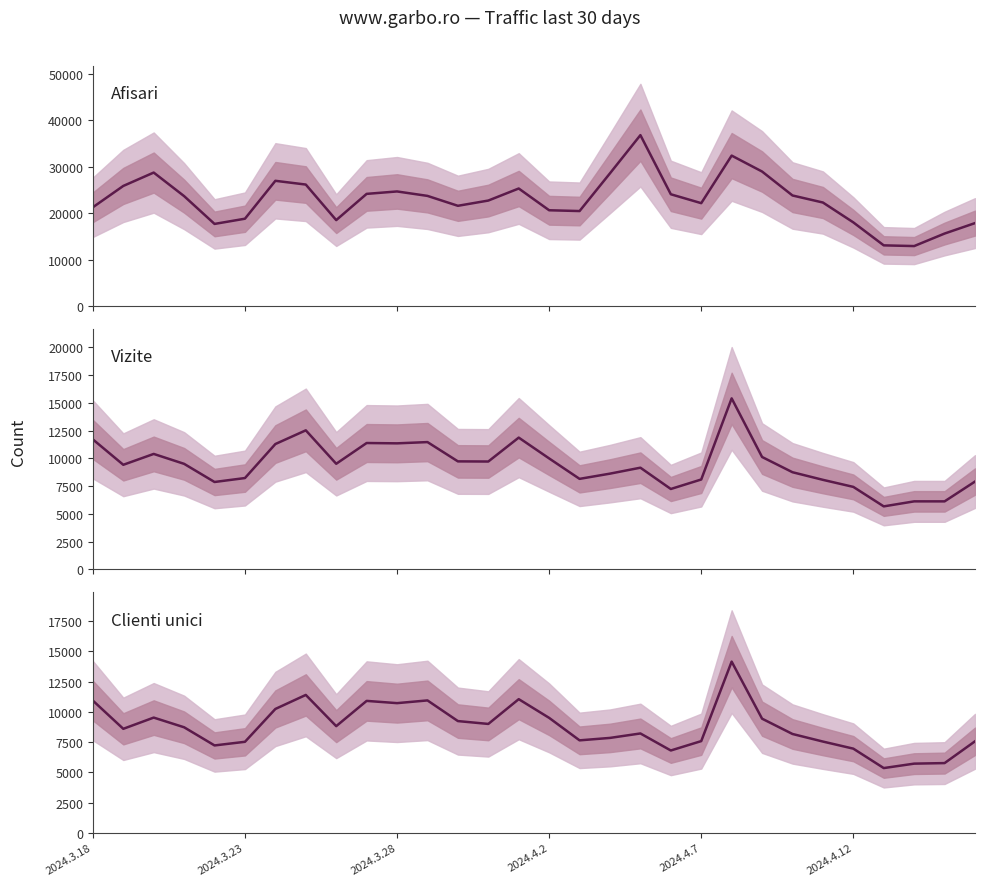

Rank the series at 18 from highest to lowest value.

Afisari, Vizite, Clienti unici